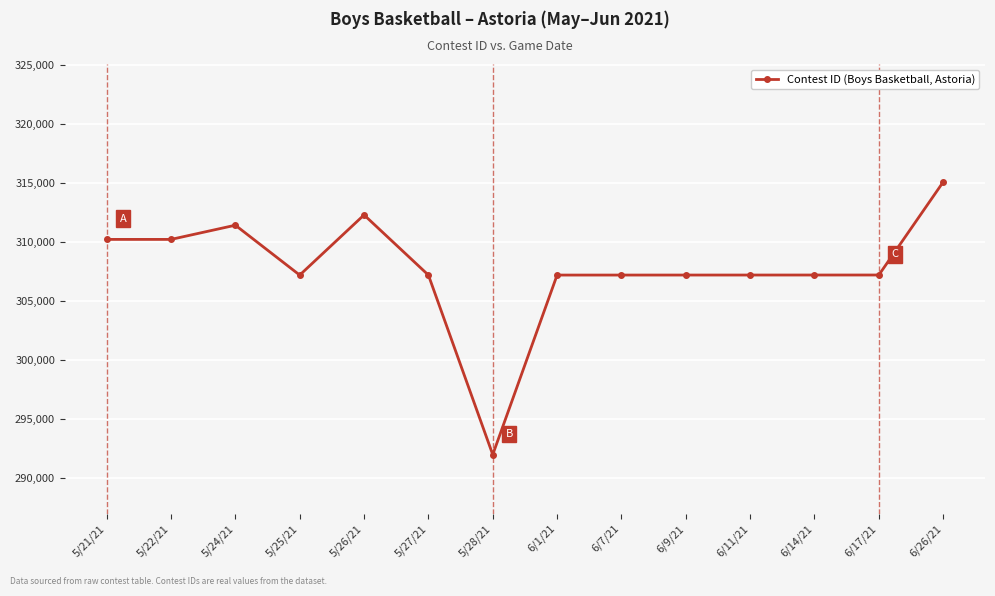

Where does the data first go above 307210?

5/21/21